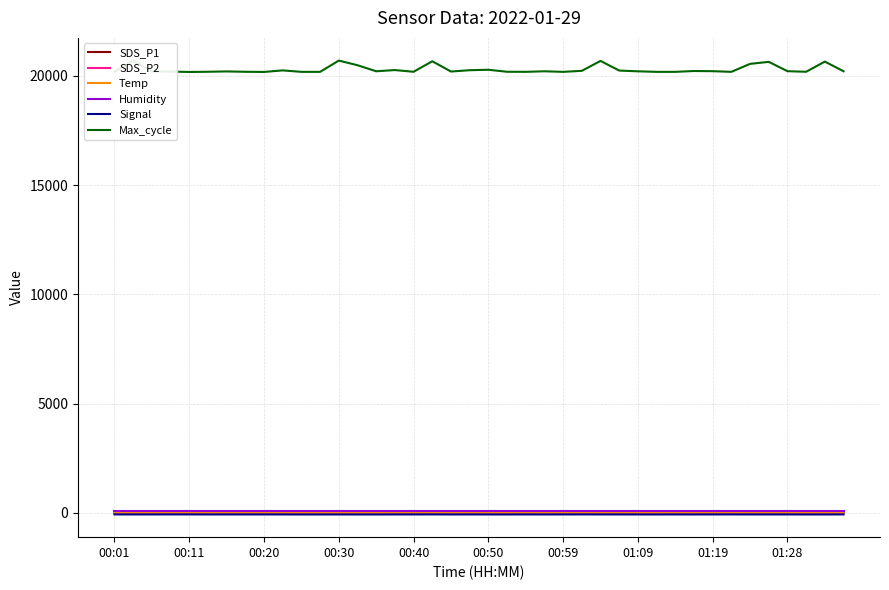

True or false: Max_cycle and Signal intersect in this chart.

False